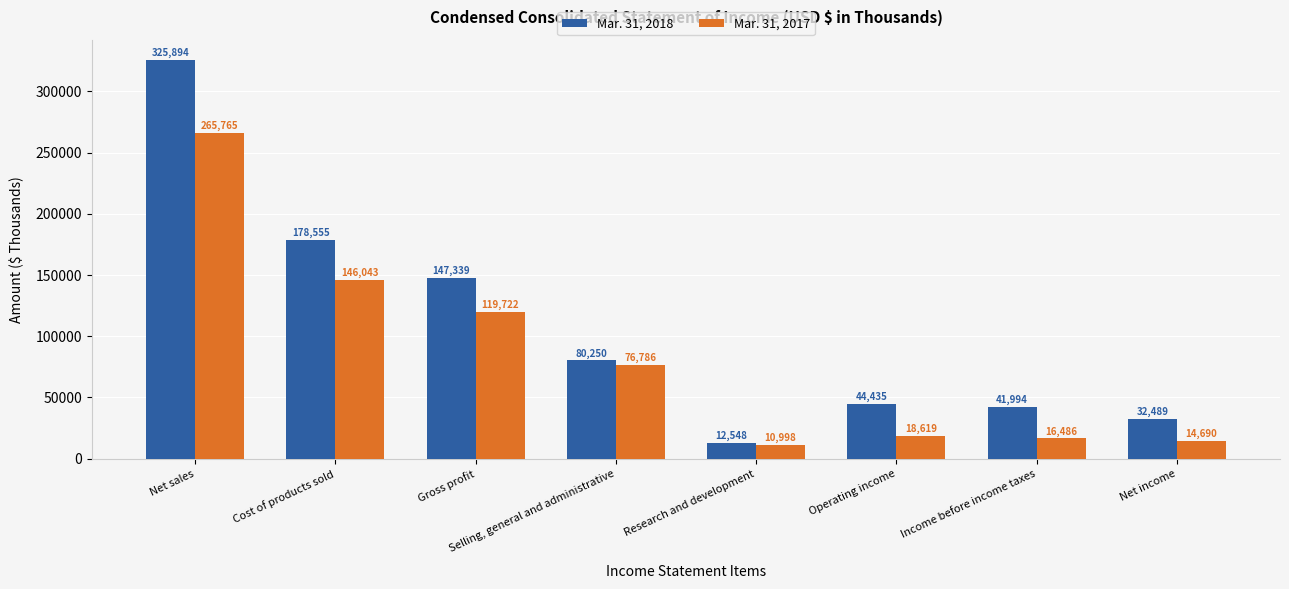

Between Research and development and Operating income, which series saw the biggest shift?

Mar. 31, 2018